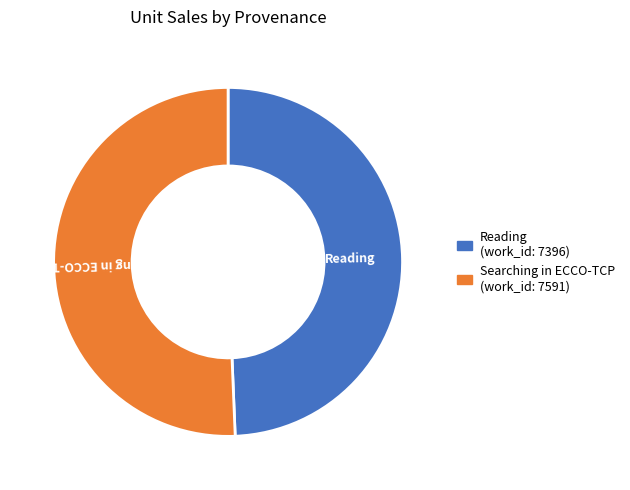

Combined, do Searching in ECCO-TCP and Reading account for over 50%?

Yes